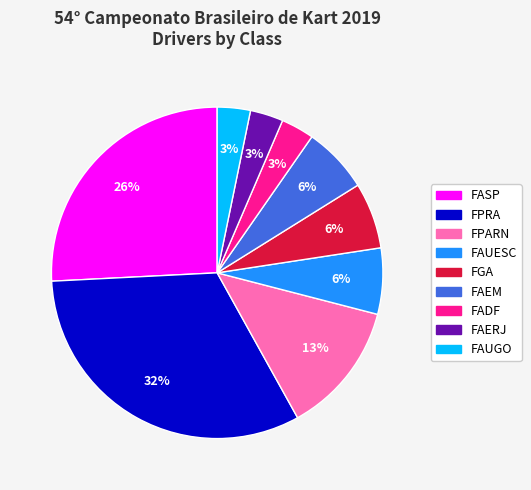

To the nearest percent, what percentage of the pie is FGA?

6%